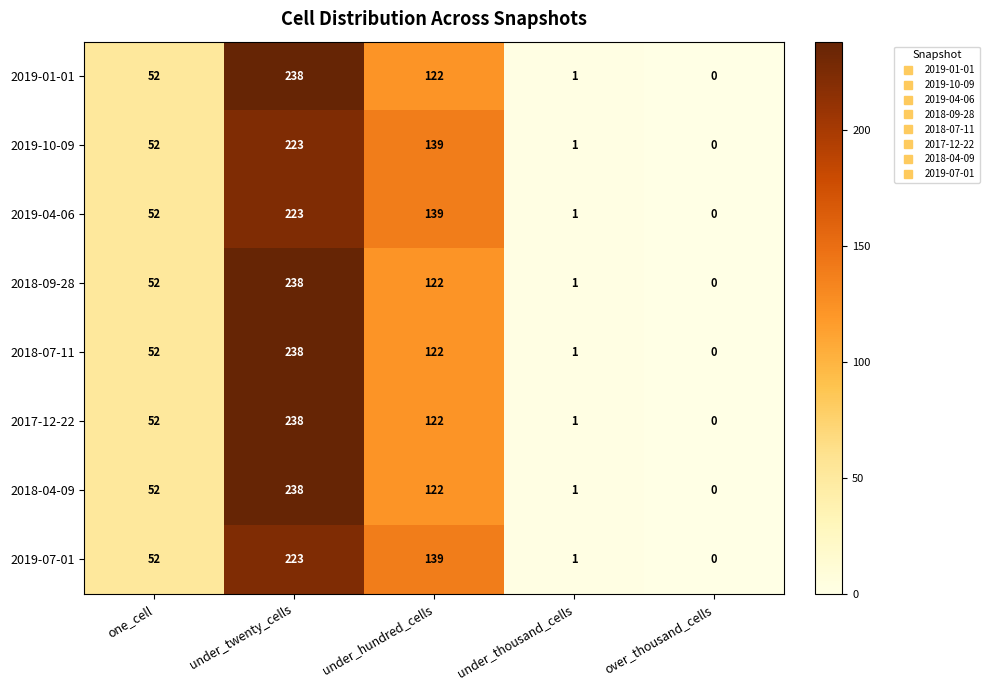

Is it true that 2018-04-09 equals 122 at under_hundred_cells?

True